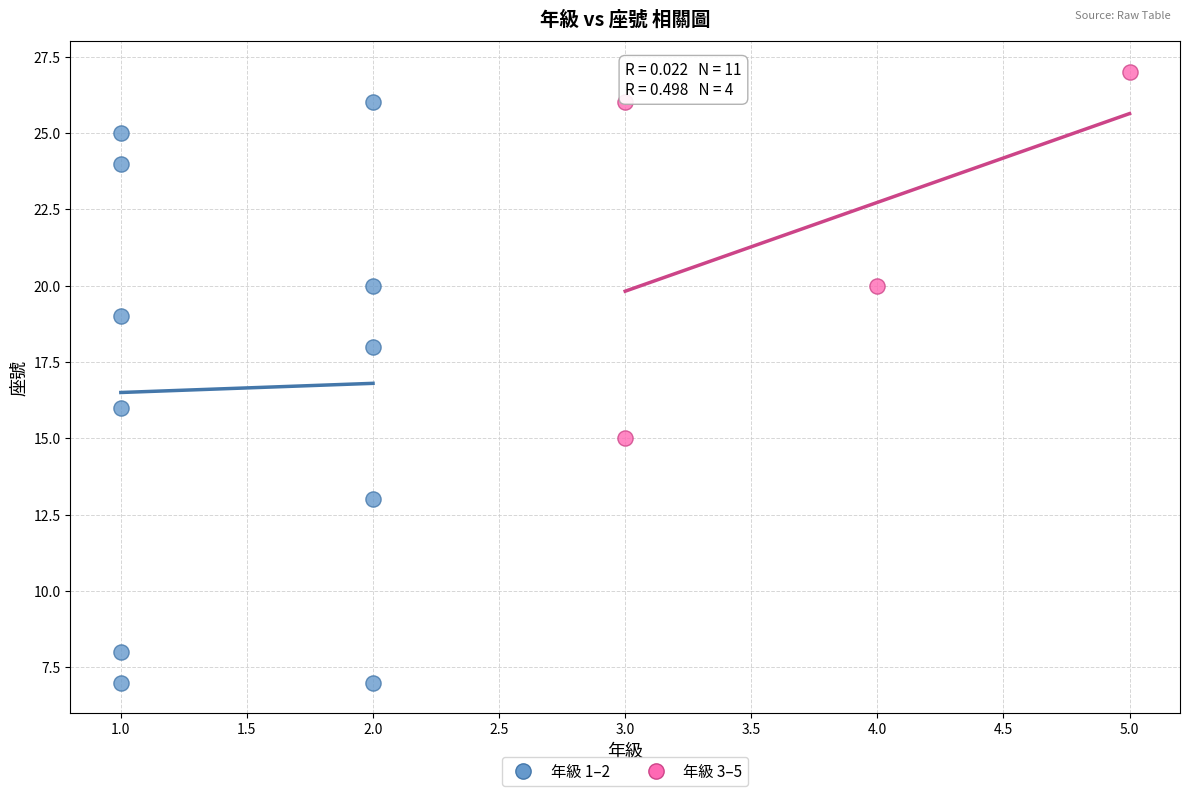

Which series contains the lowest Y value?

年級 1–2